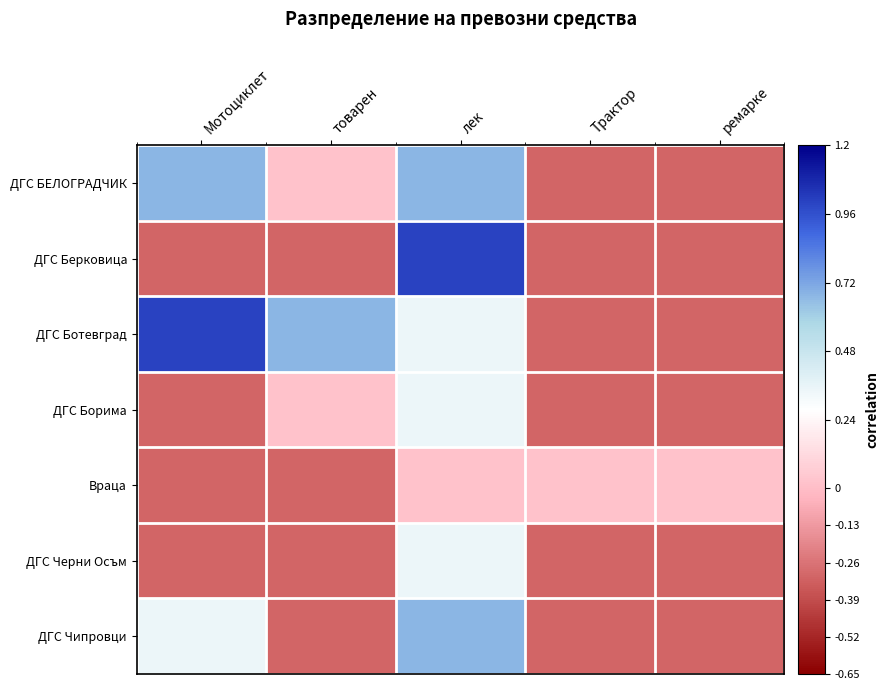

Reading right to left, list all the values displayed in this chart.

ДГС БЕЛОГРАДЧИК: ремарке=-0.3	Трактор=-0.3	лек=0.7	товарен=0.0	Мотоциклет=0.7
ДГС Берковица: ремарке=-0.3	Трактор=-0.3	лек=1.0	товарен=-0.3	Мотоциклет=-0.3
ДГС Ботевград: ремарке=-0.3	Трактор=-0.3	лек=0.3	товарен=0.7	Мотоциклет=1.0
ДГС Борима: ремарке=-0.3	Трактор=-0.3	лек=0.3	товарен=0.0	Мотоциклет=-0.3
Враца: ремарке=0.0	Трактор=0.0	лек=0.0	товарен=-0.3	Мотоциклет=-0.3
ДГС Черни Осъм: ремарке=-0.3	Трактор=-0.3	лек=0.3	товарен=-0.3	Мотоциклет=-0.3
ДГС Чипровци: ремарке=-0.3	Трактор=-0.3	лек=0.7	товарен=-0.3	Мотоциклет=0.3